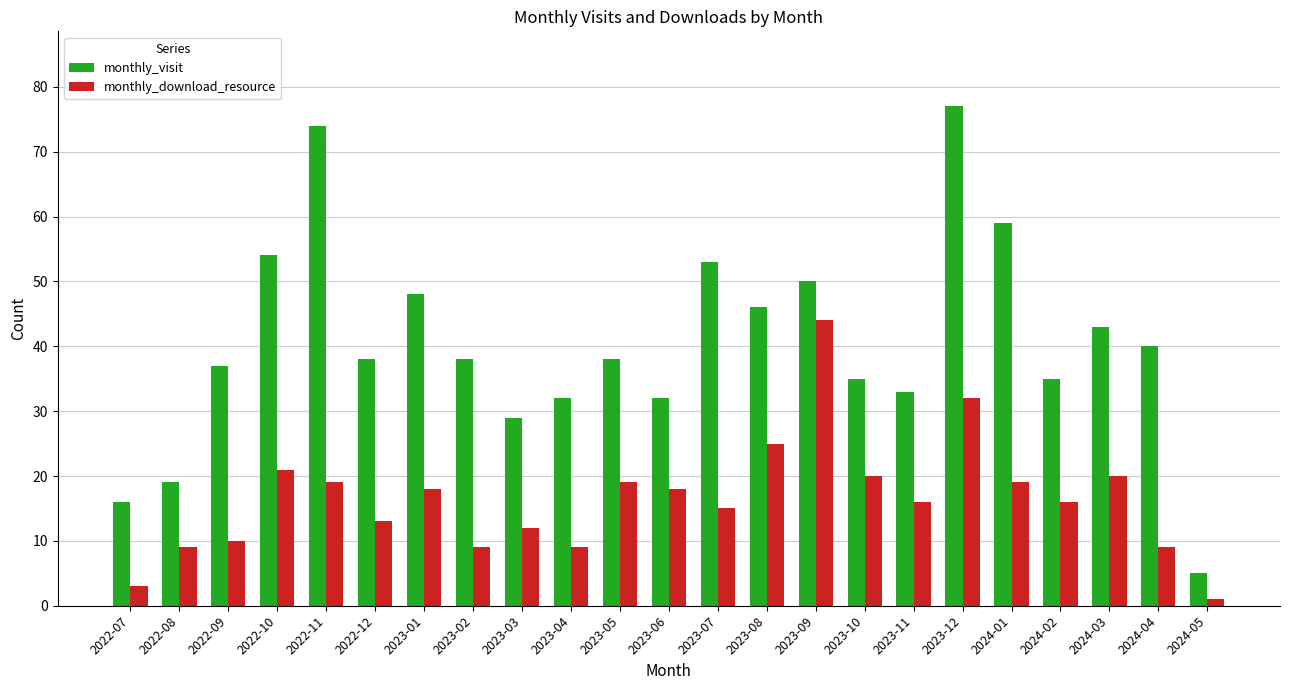

Which series changed the most between 2022-07 and 2022-08?

monthly_download_resource